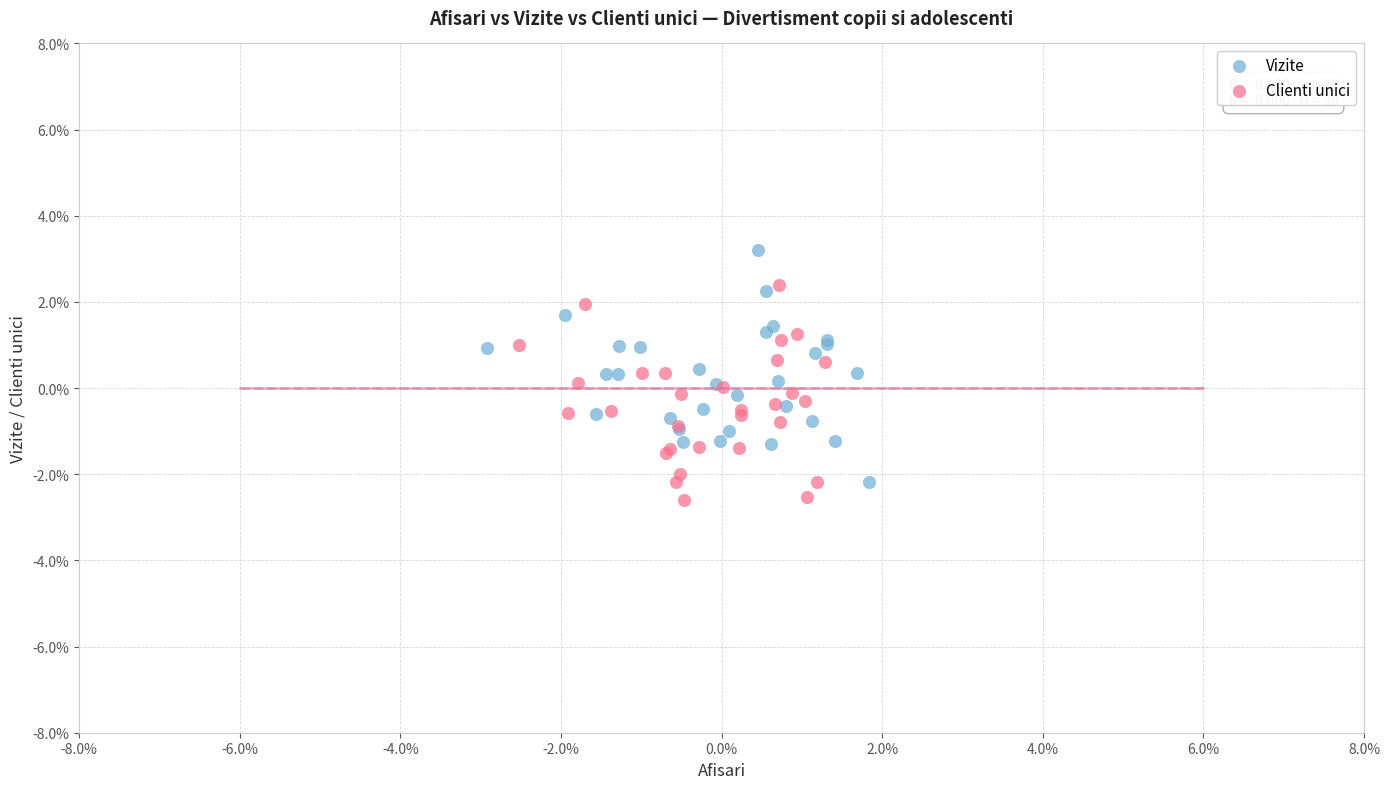

Which series reaches the maximum Y coordinate?

Vizite